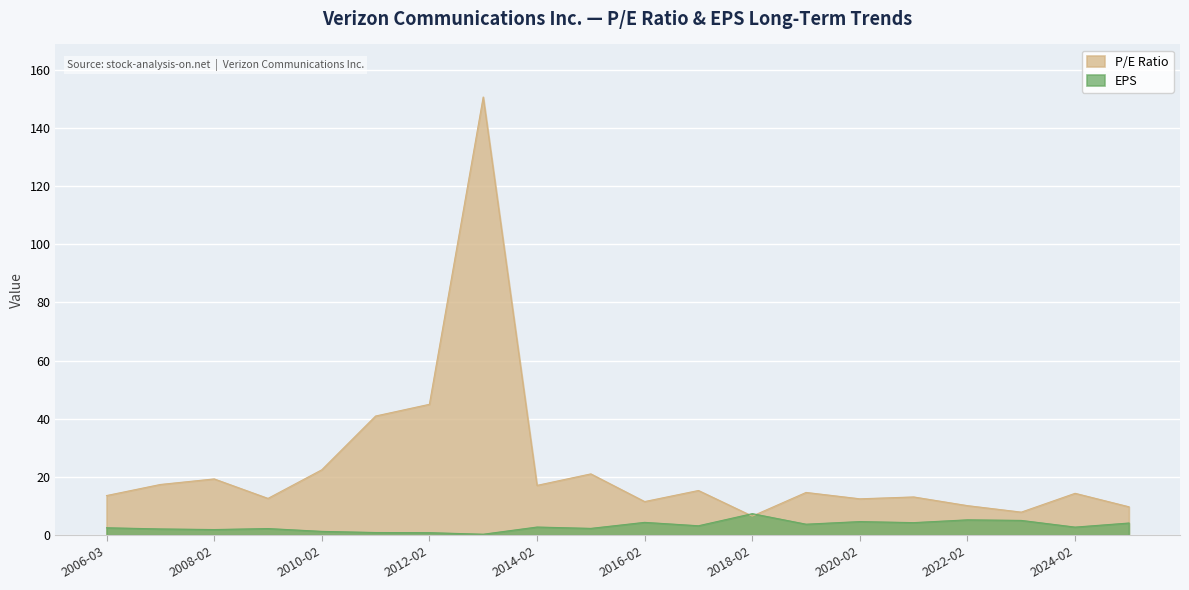

What is the value of the EPS point at the 3rd from the left?

1.9